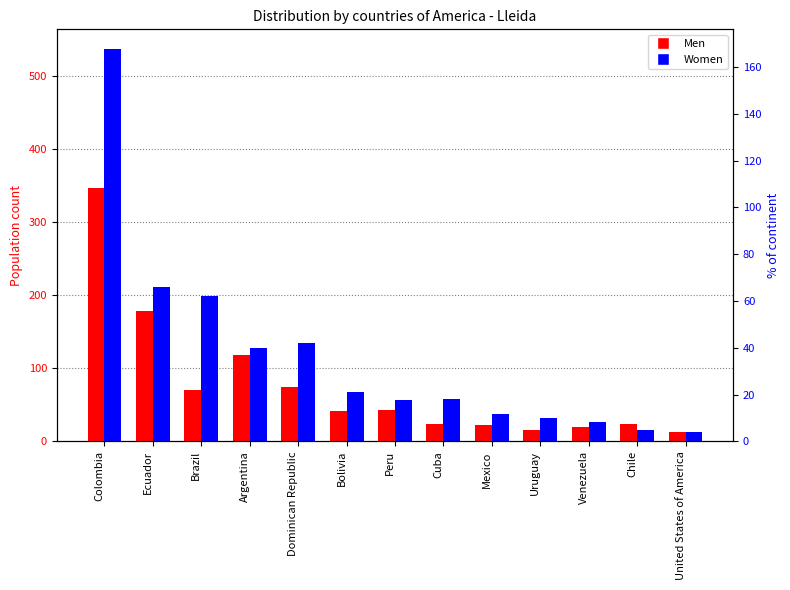

How many bars are there in total?

26